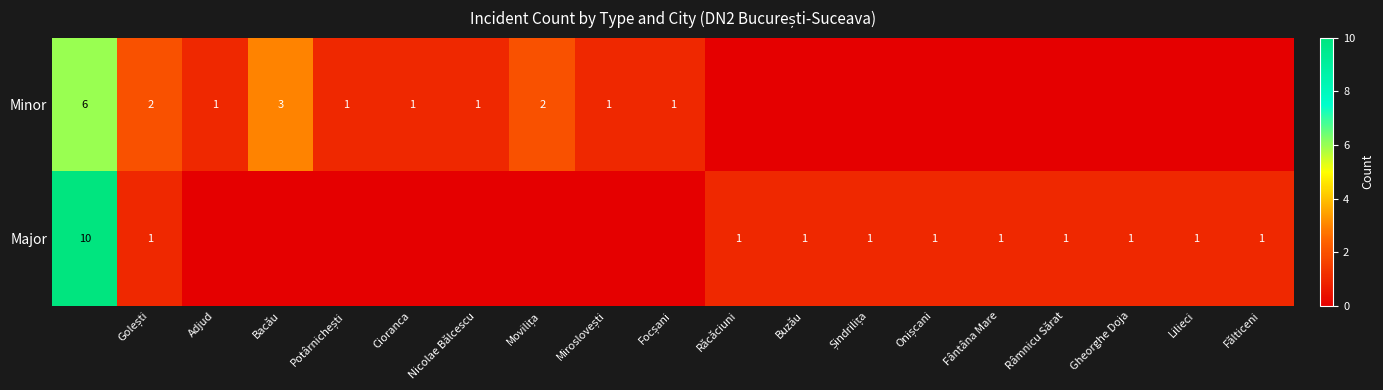

The Minor series shows 2 at Cioranca. True or false?

False